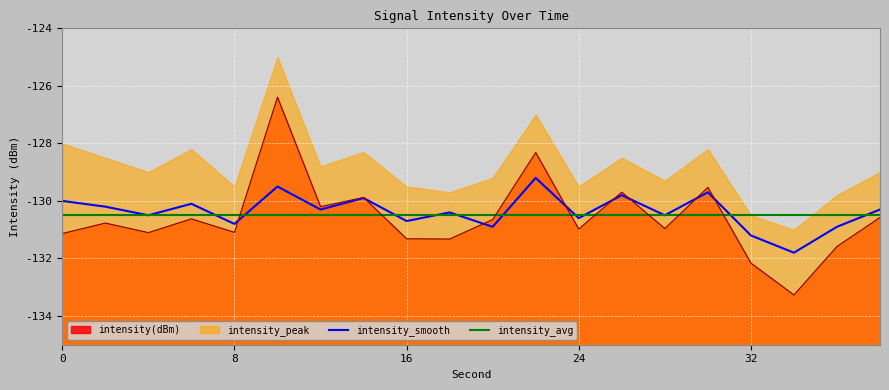

What is the lowest value of the intensity_avg series?

-130.5